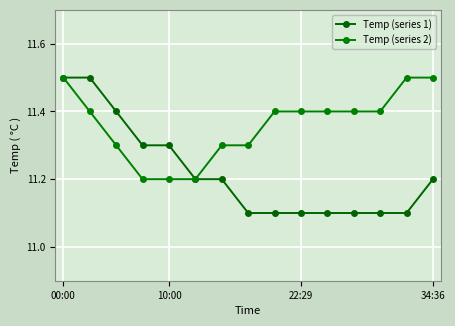

What are all the series names shown in the legend?

Temp (series 1), Temp (series 2)